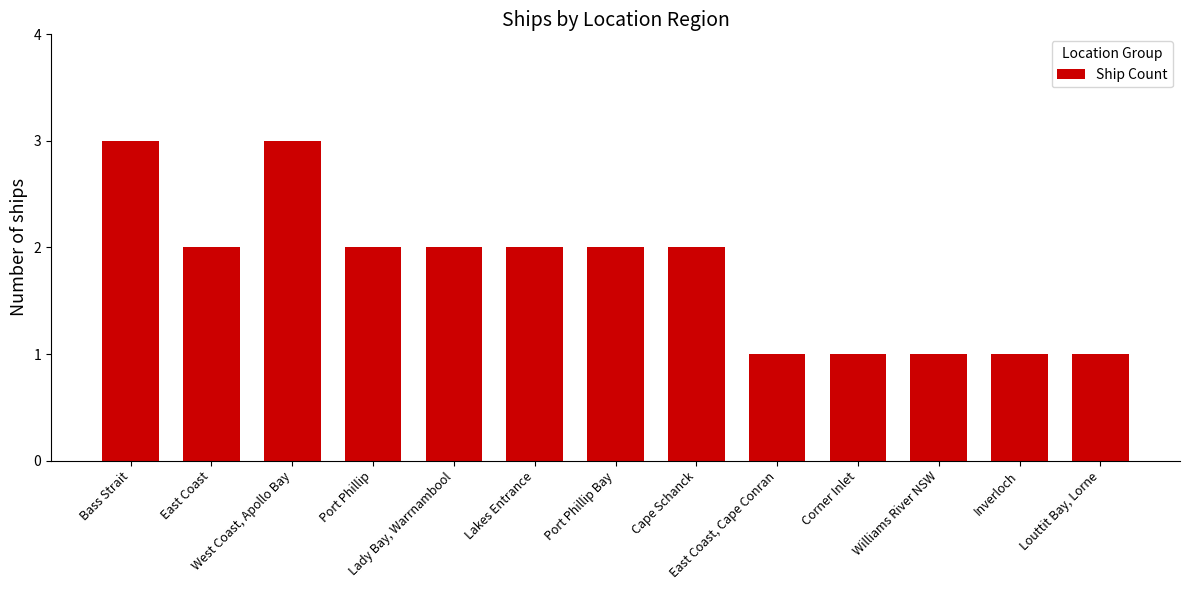

How many values are below 2?

5